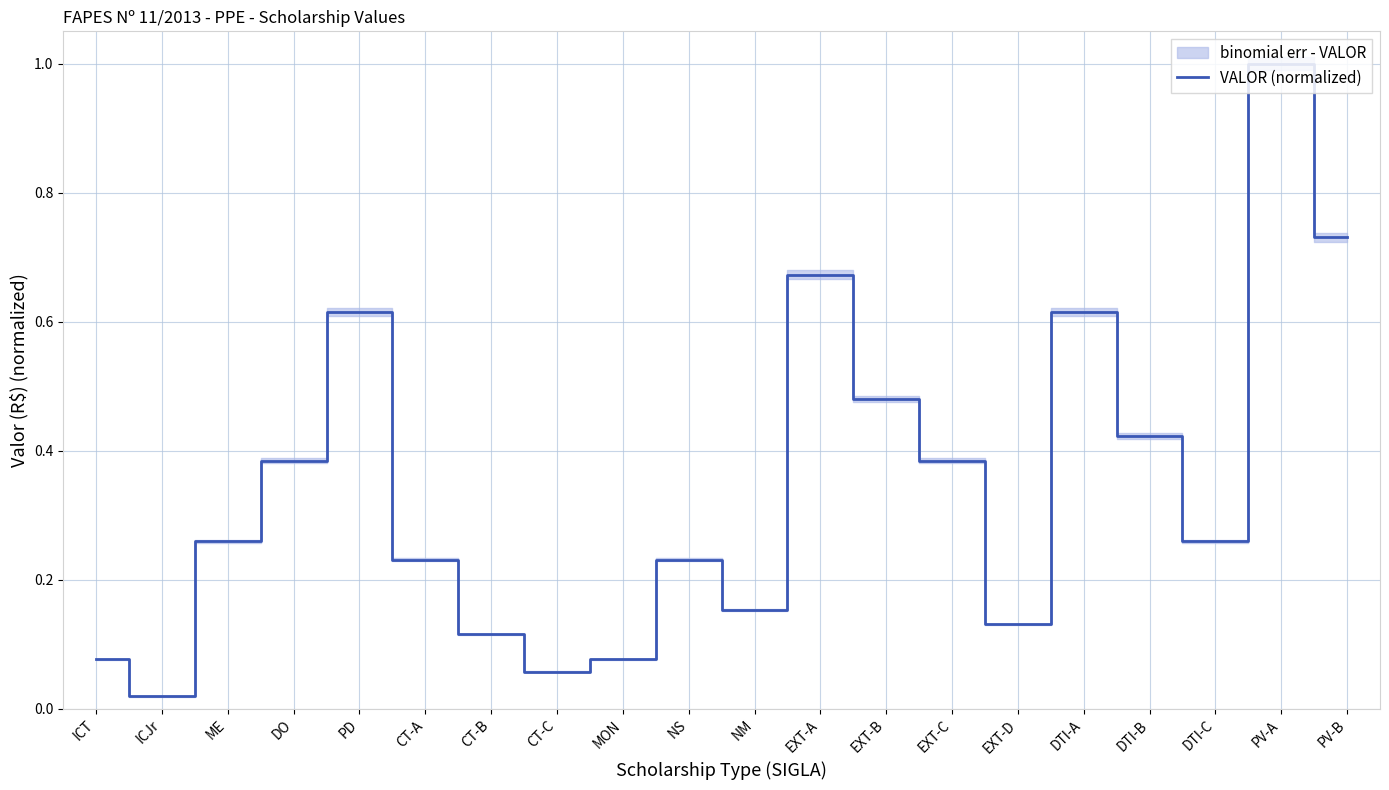

At which category does the chart reach its minimum across all series?

ICJr